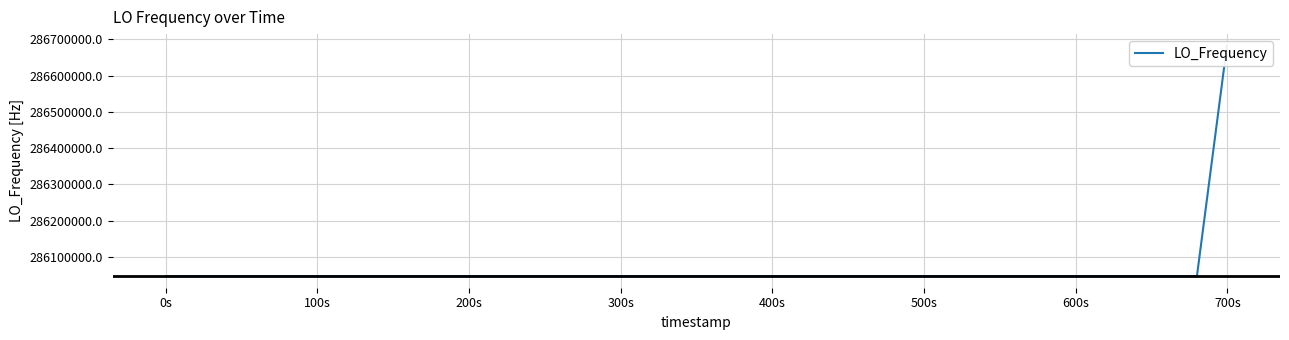

What is the change in value from 0s to 400s?

+0.3